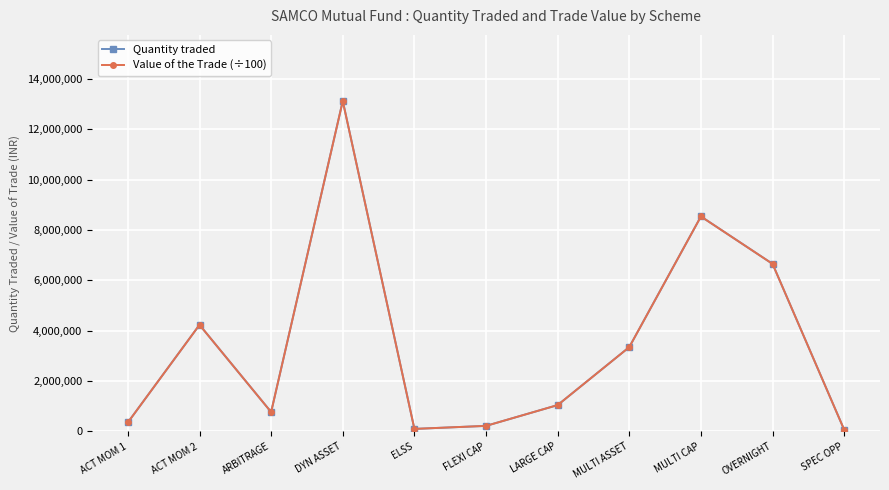

What is the smallest value displayed?

68988.8